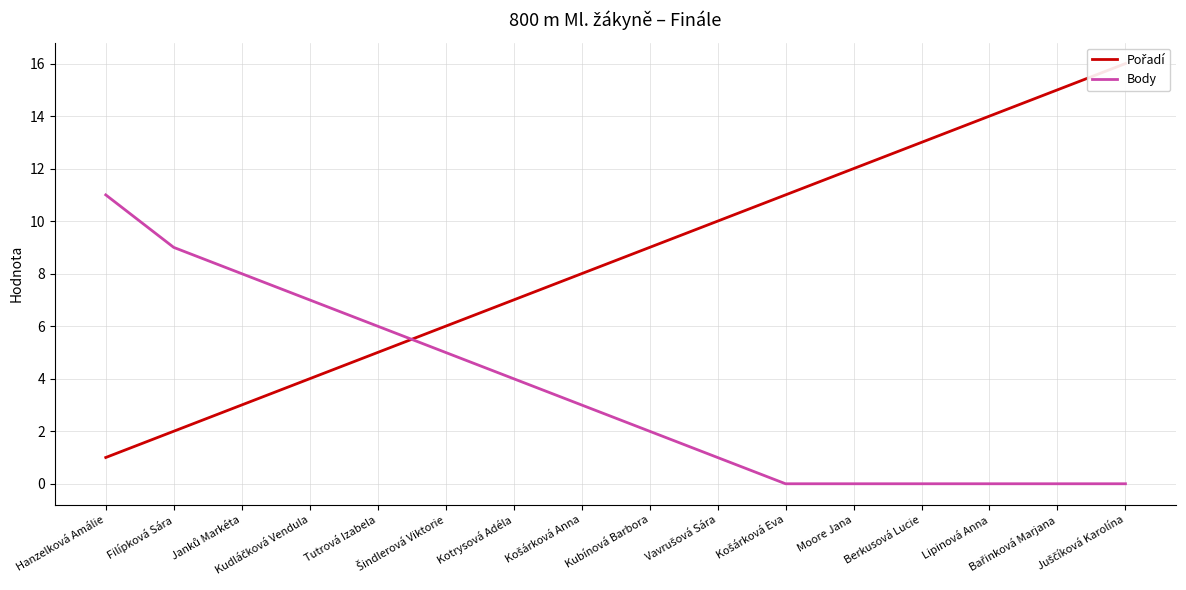

At which category does the chart reach its peak across all series?

Juščíková Karolína